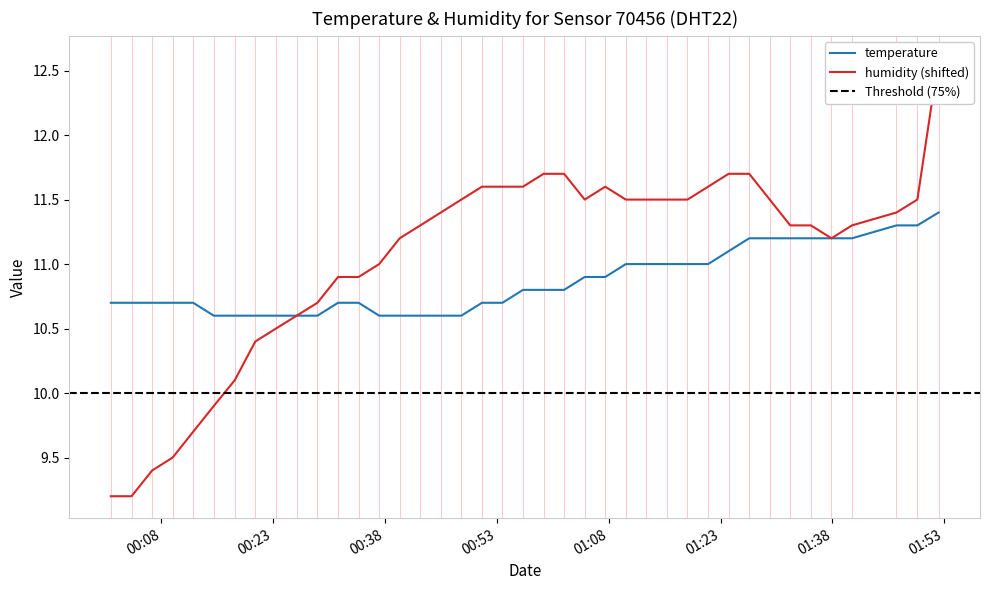

How many intersections are there between humidity and temperature?

1